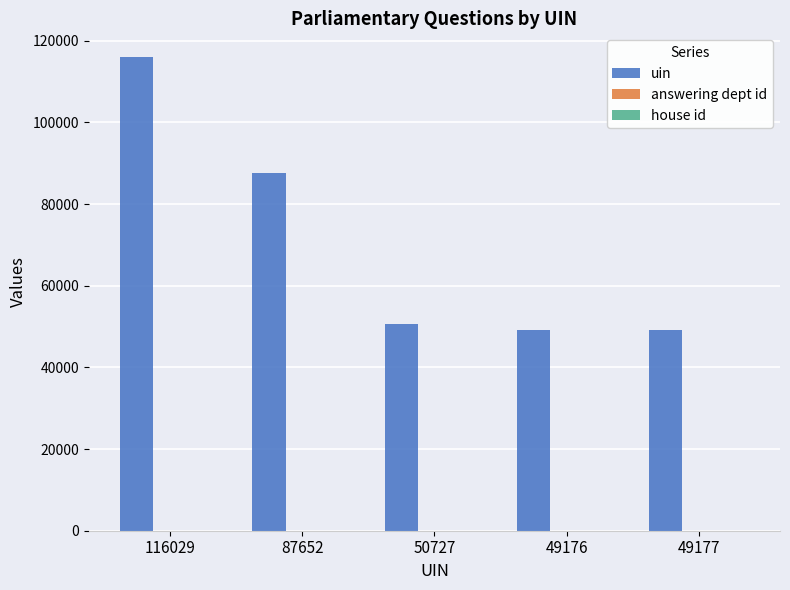

At which category is the sum across all series the highest?

116029